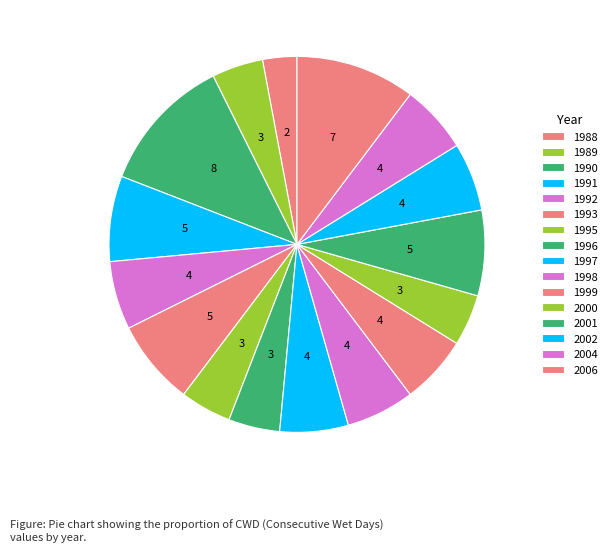

How many segments does this pie chart have?

16